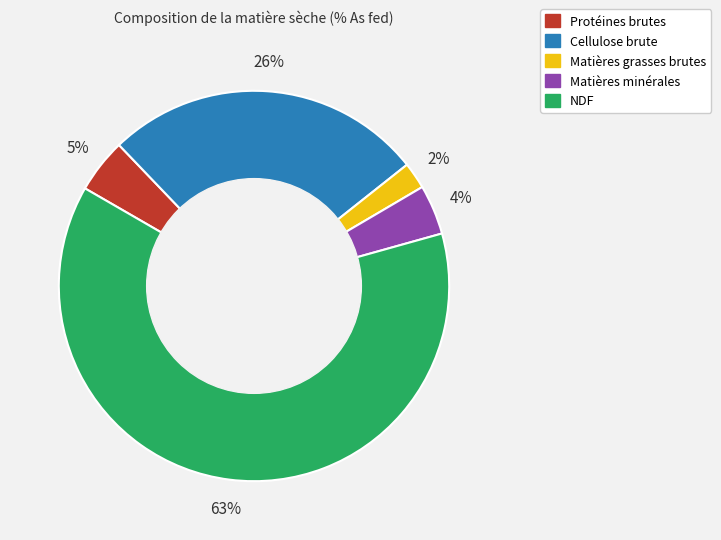

What percentage is the Matières minérales slice, to the nearest percent?

4%